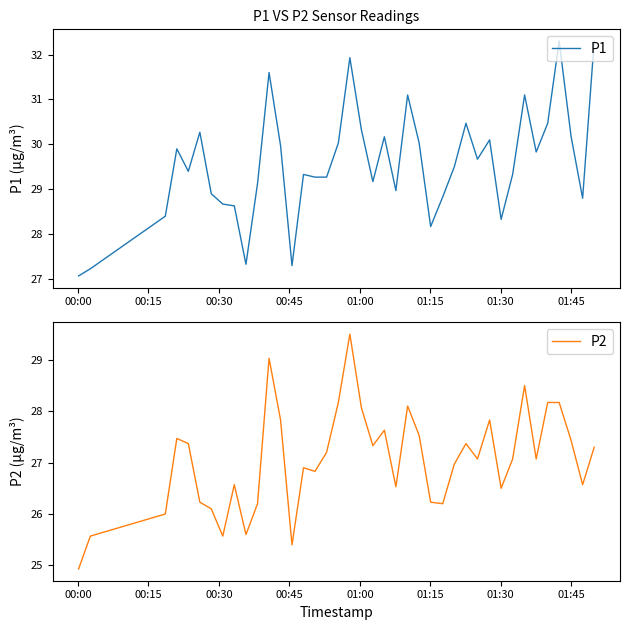

What is the maximum value for P1?

32.3